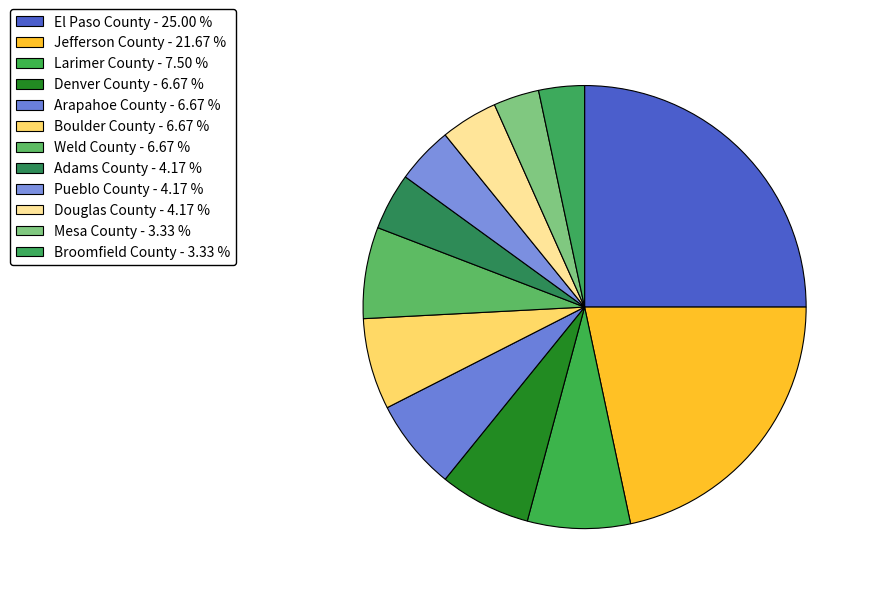

How many segments does this pie chart have?

12